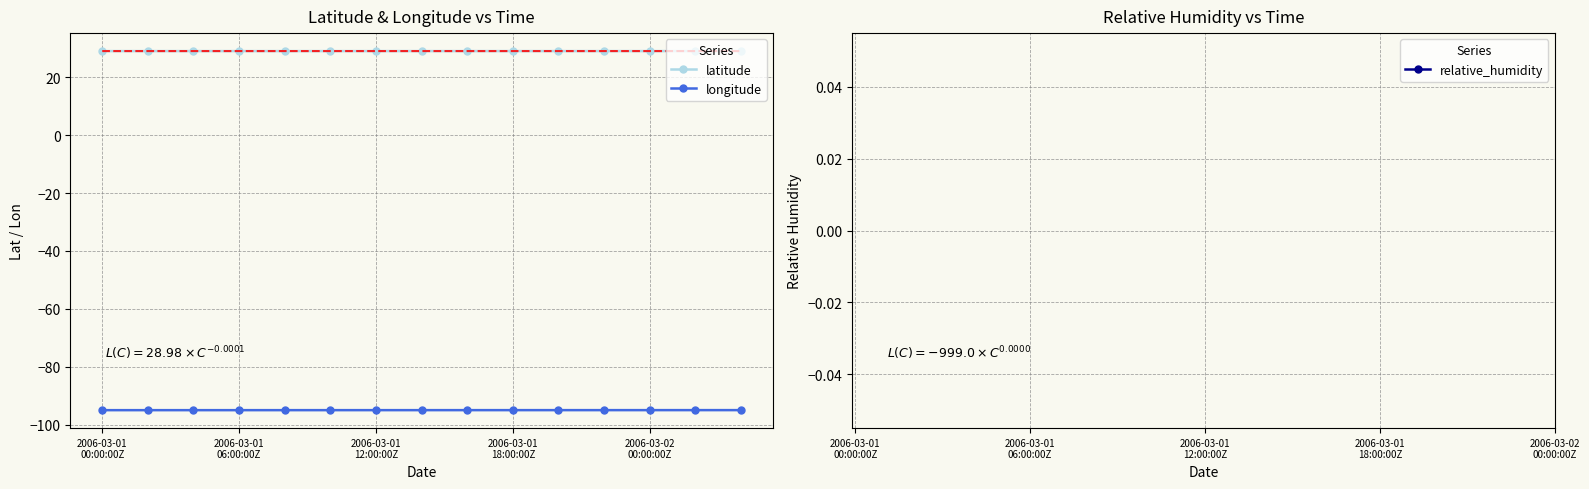

What is the maximum value for longitude?

-94.9